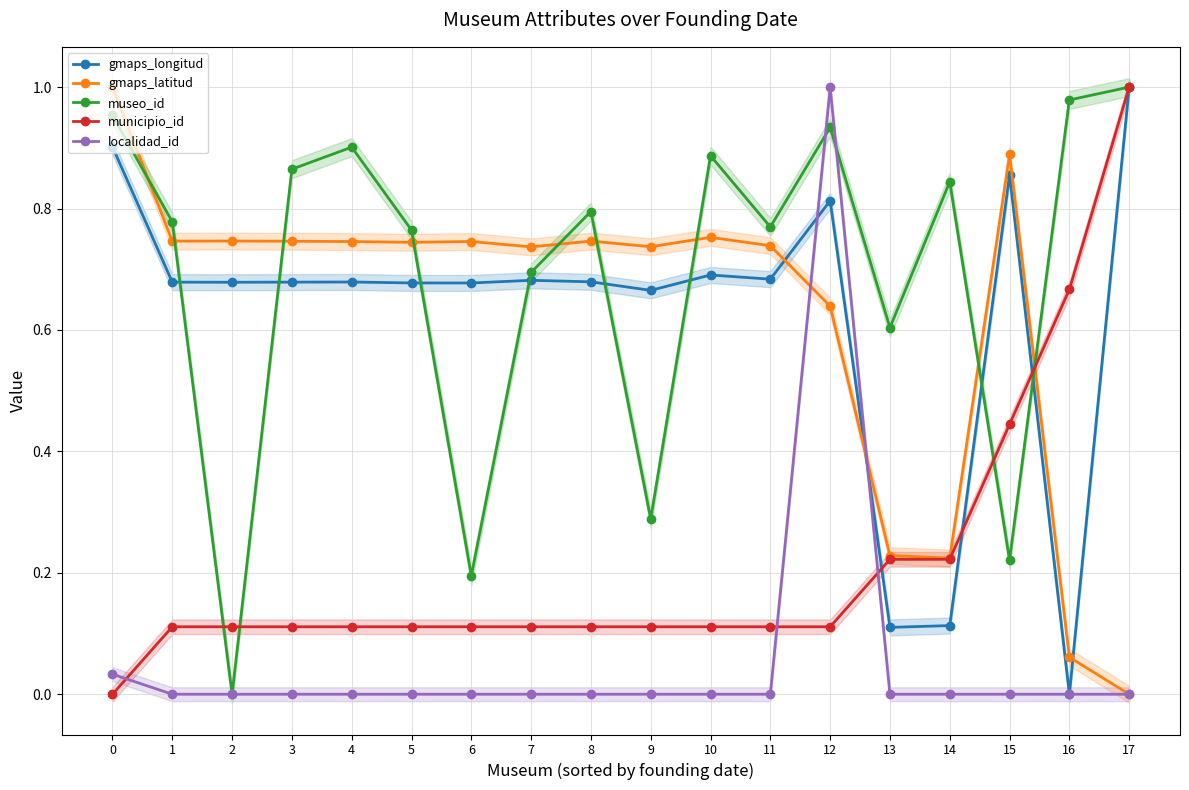

Rank the categories by gmaps_latitud value from highest to lowest.

0, 15, 10, 2, 1, 8, 3, 6, 4, 5, 11, 9, 7, 12, 13, 14, 16, 17